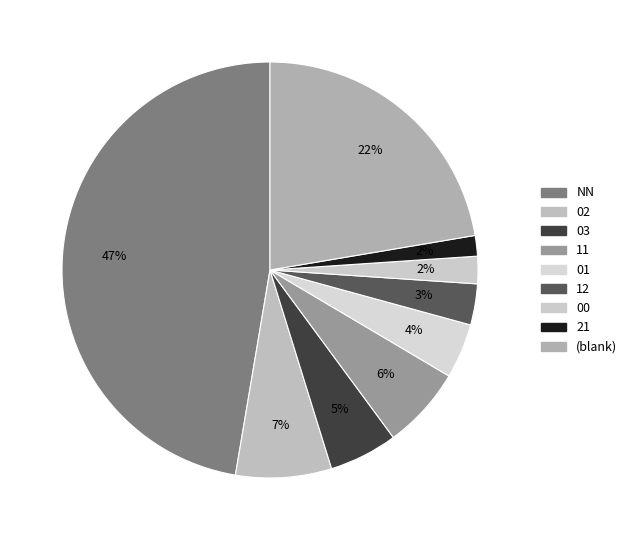

Is there a majority slice in this chart?

No